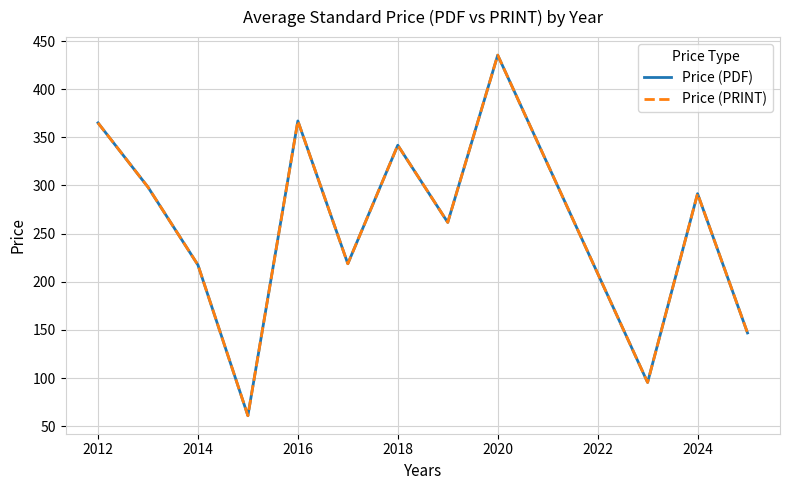

What is the average value of the Price (PRINT) series?

258.4